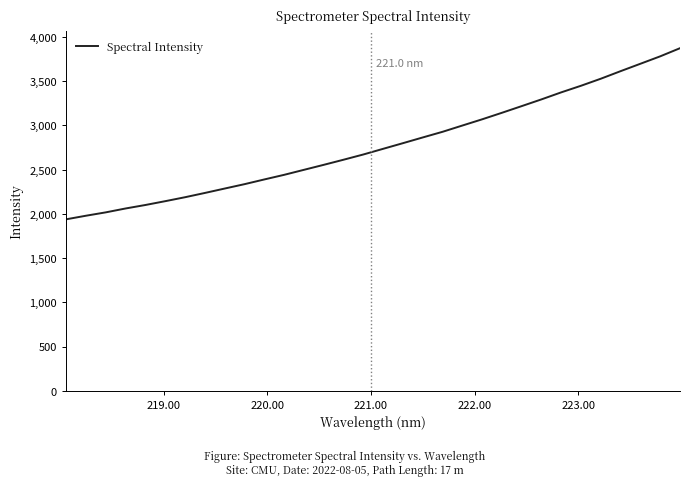

What is the minimum value shown in the chart?

1938.7